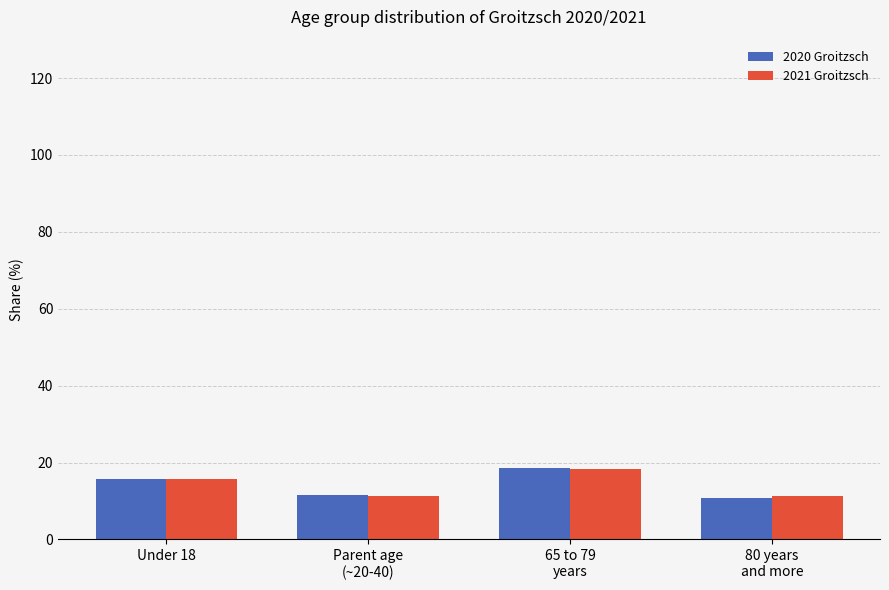

What is the difference between the maximum and minimum values in the 2020 Groitzsch series?

7.8